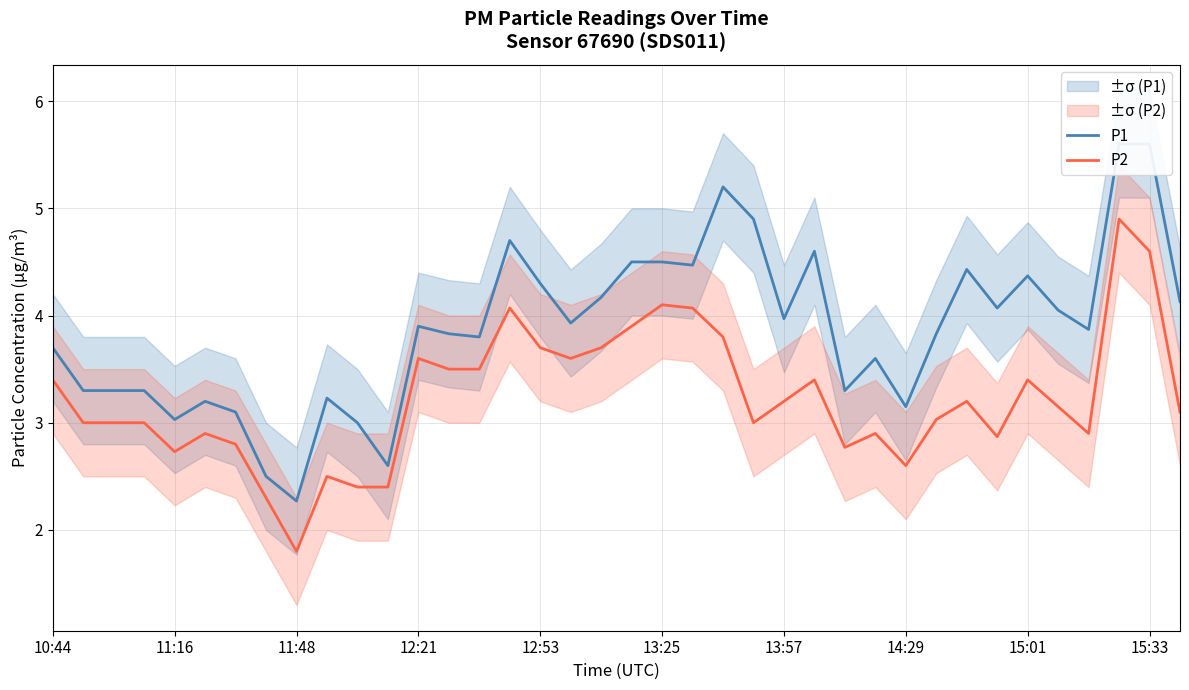

At which label does P2 reach its minimum?

11:48